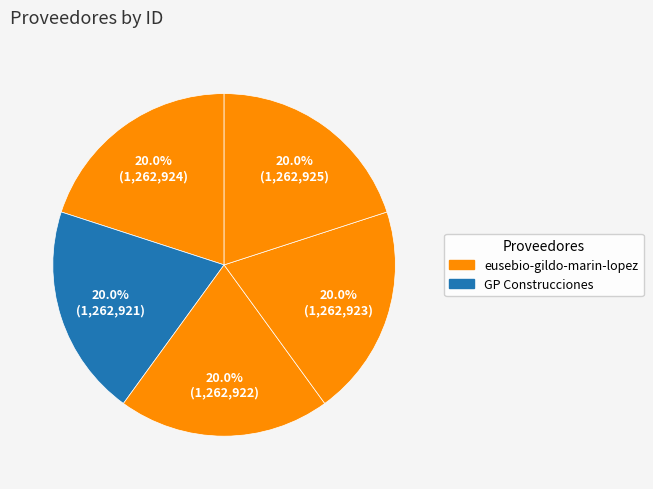

Does any single category account for the majority?

No